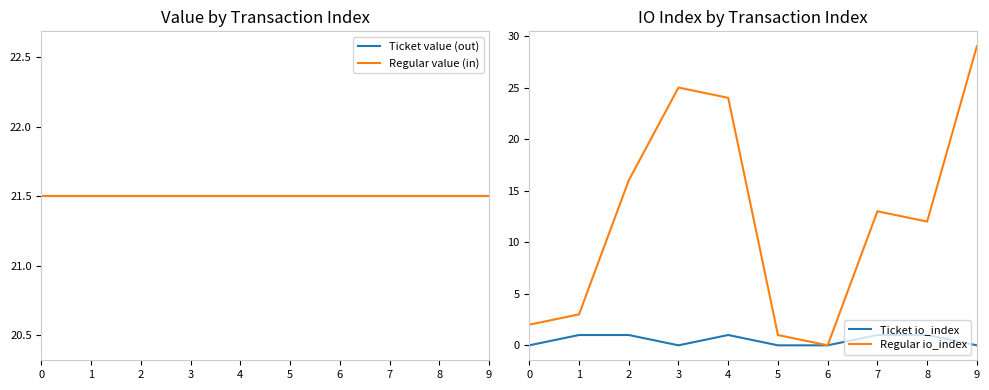

What is the approximate value of Regular value (in) at 5?

21.5